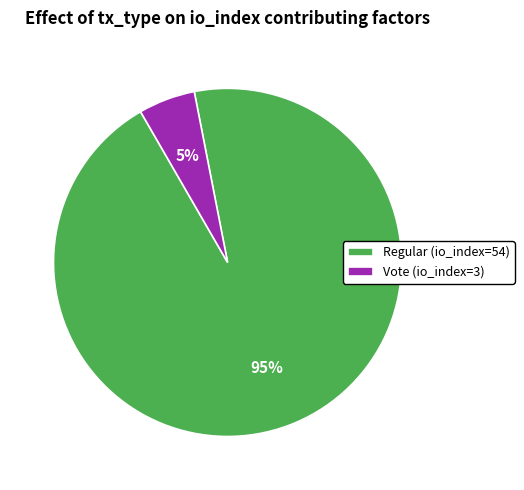

What is the smallest slice in the pie chart?

Vote (io_index=3)